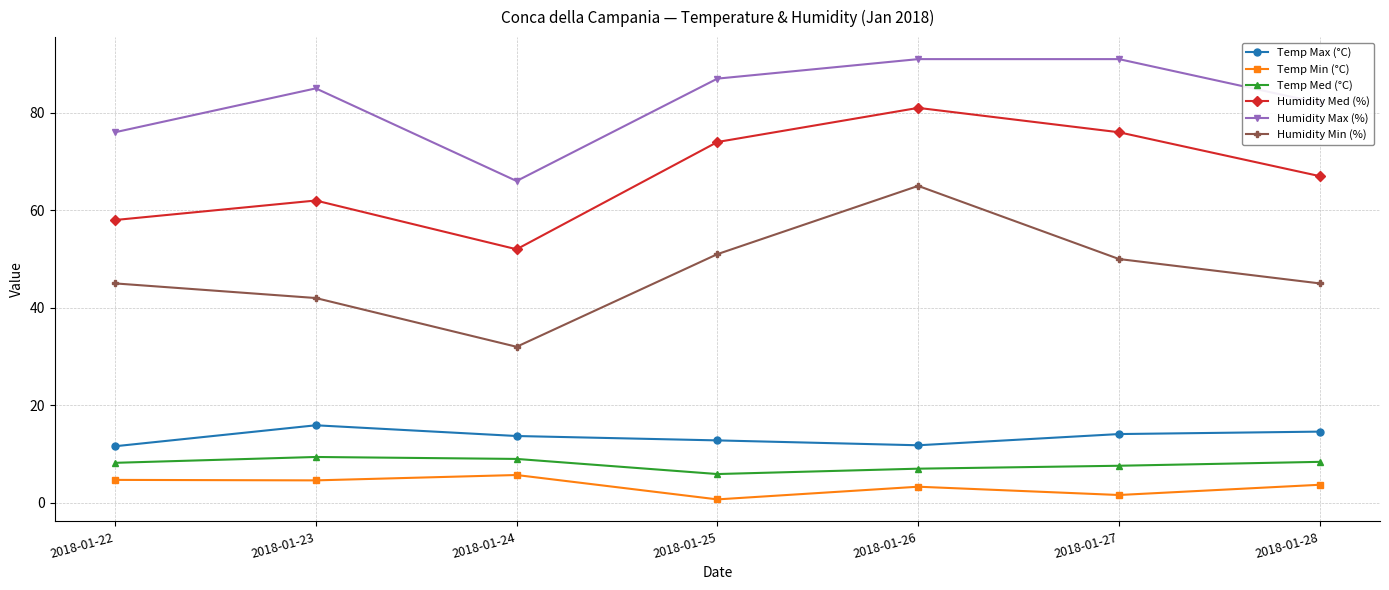

What are all the series names shown in the legend?

Temp Max (°C), Temp Min (°C), Temp Med (°C), Humidity Med (%), Humidity Max (%), Humidity Min (%)